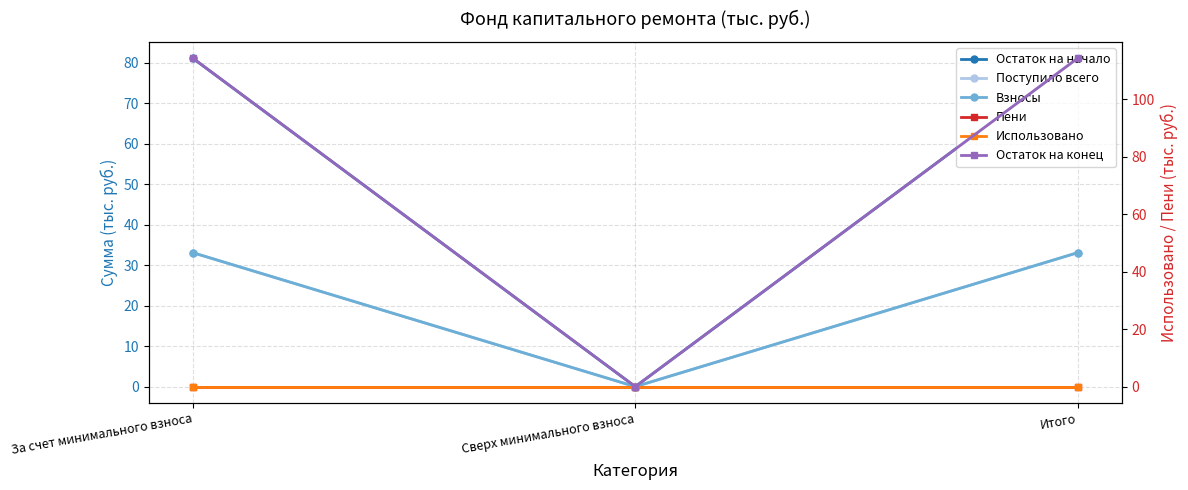

How many lines are shown in the chart?

6